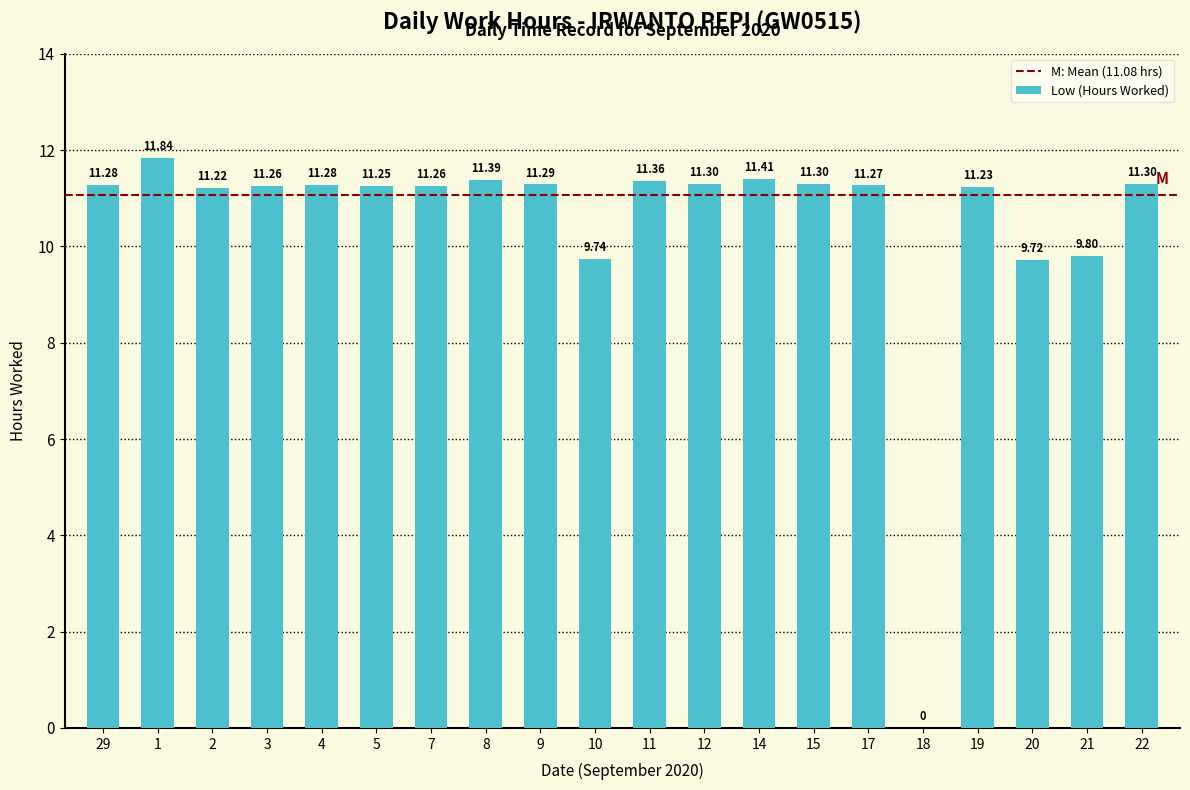

Between 1 and 20, which is larger?

1